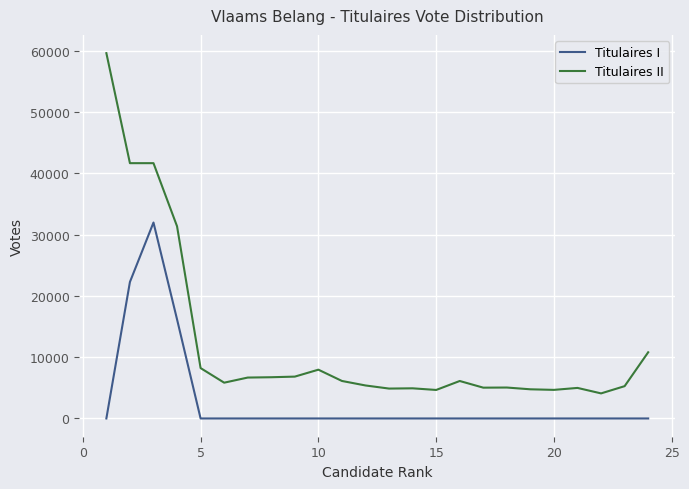

What is the maximum value shown in the chart?

59581